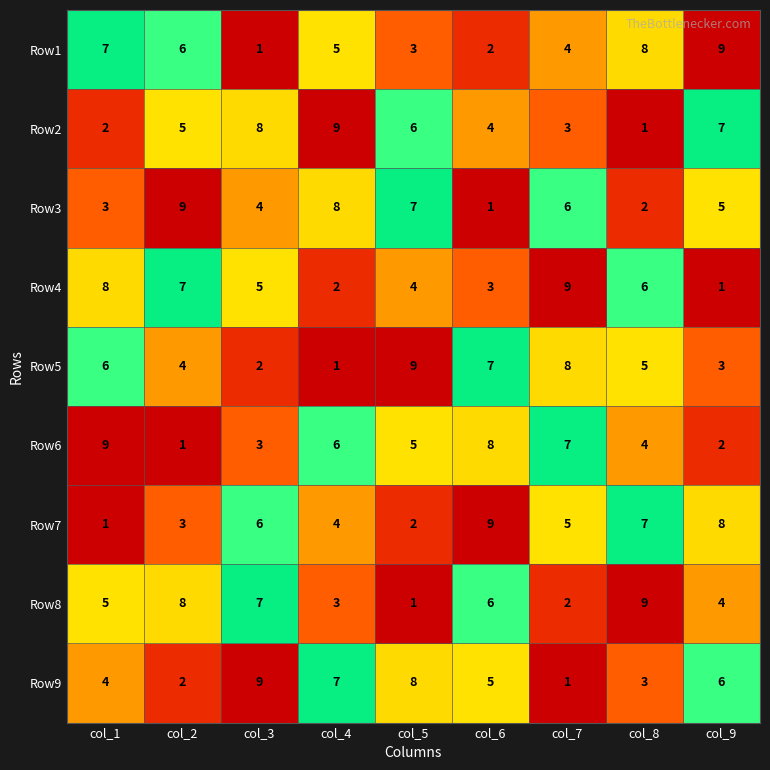

What is the spread (max minus min) of values at col_6?

8